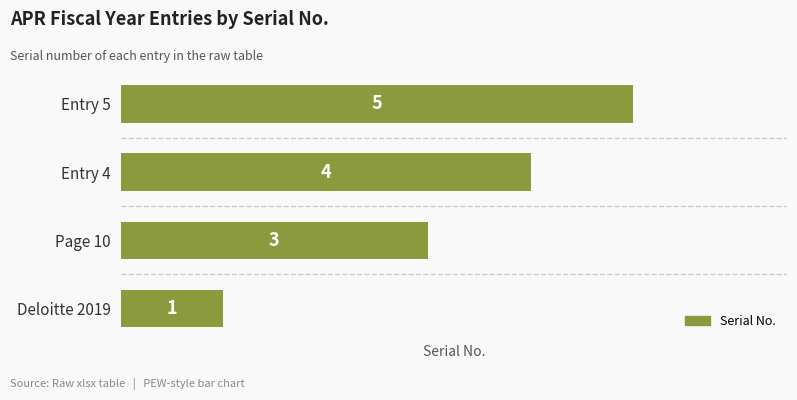

Which has a higher value, Deloitte 2019 or Entry 5?

Entry 5